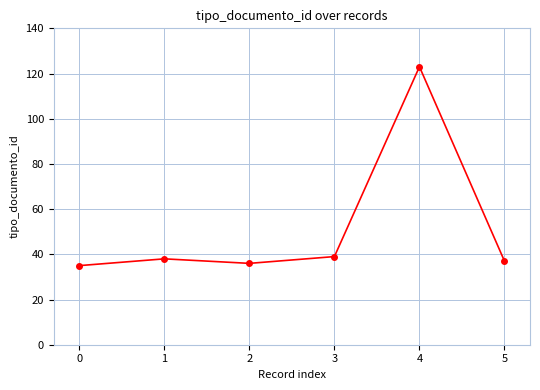

Is this an area chart (filled region under the line)?

No